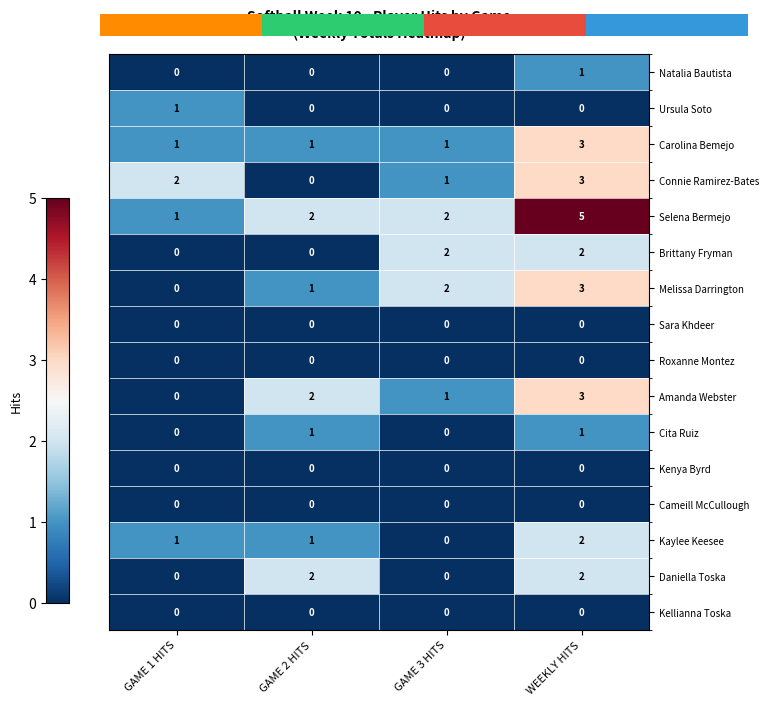

Which series has the widest spread of values?

Selena Bermejo